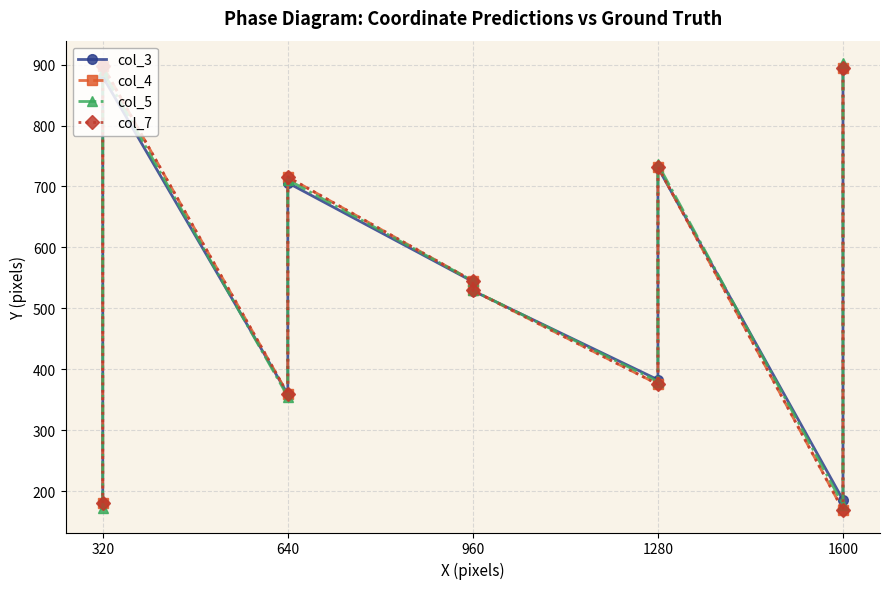

How many lines are shown in the chart?

4